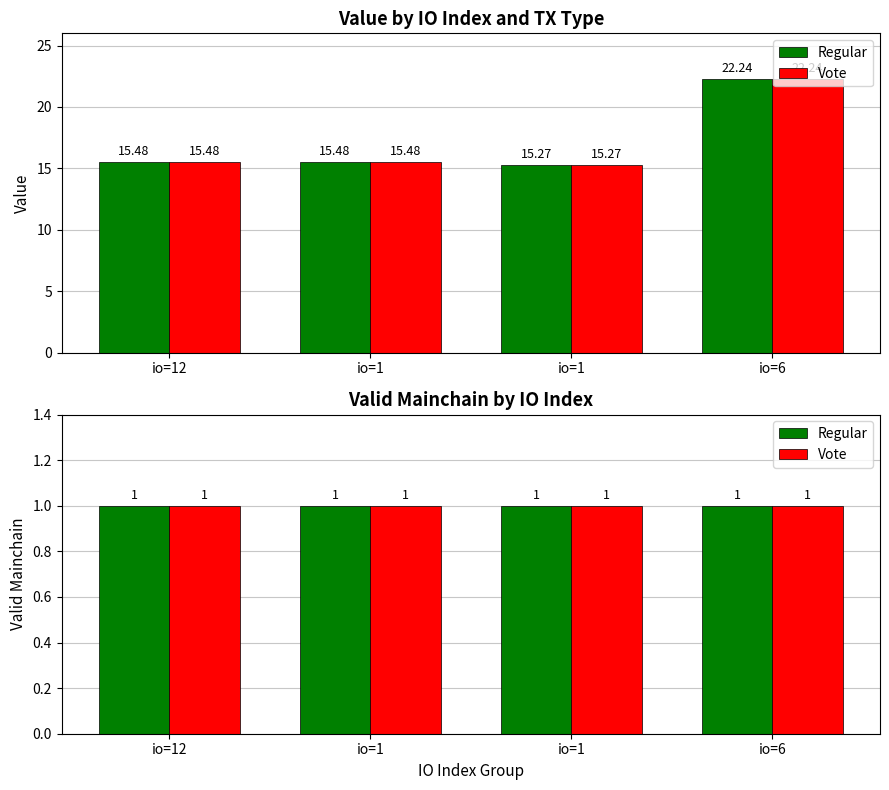

Which series has the widest spread of values?

Regular